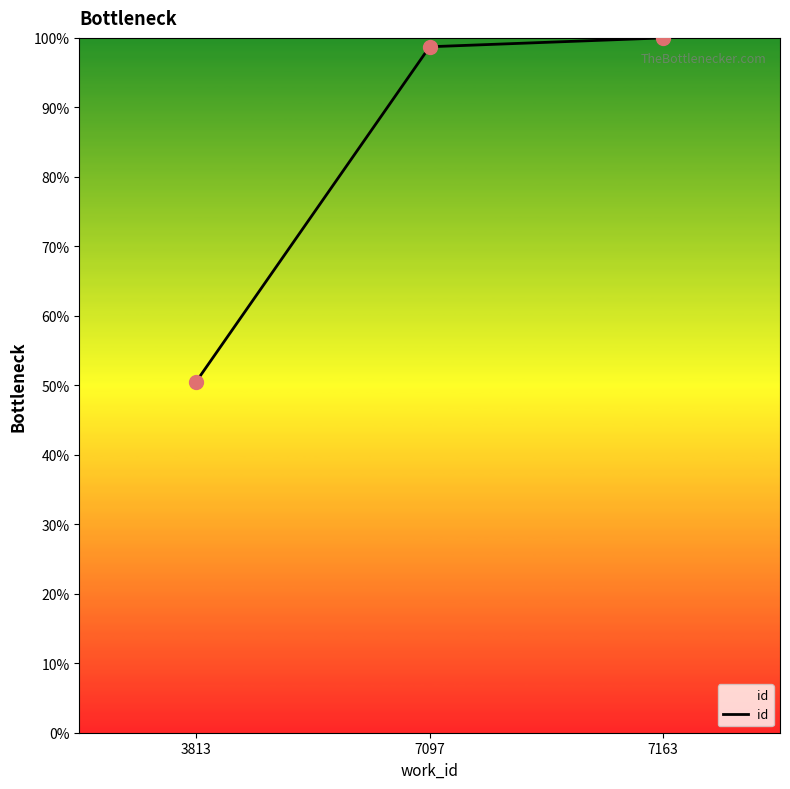

Which has a higher value, 7163 or 3813?

7163